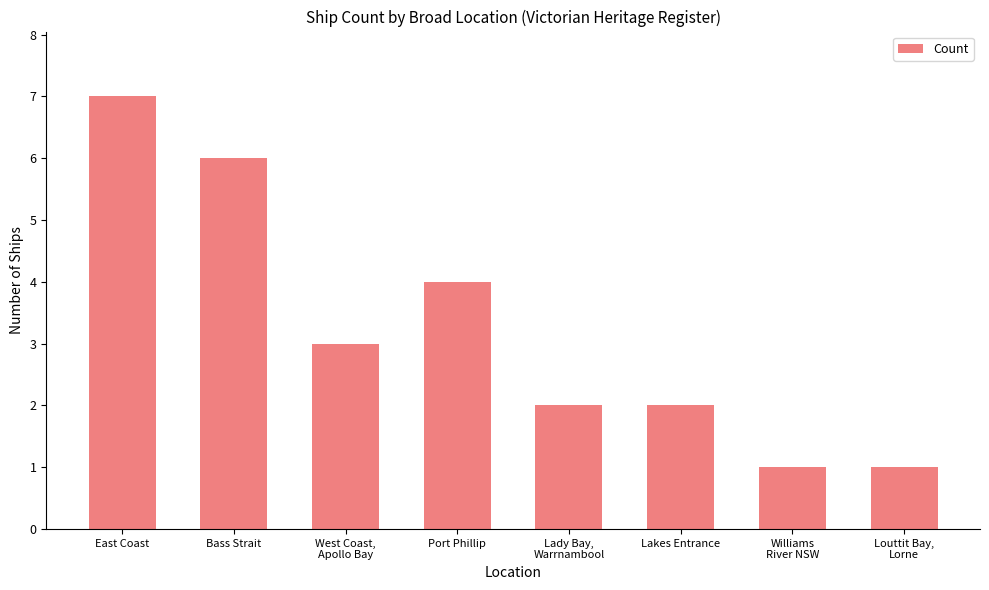

What is the sum of the values at Bass Strait and East Coast?

13